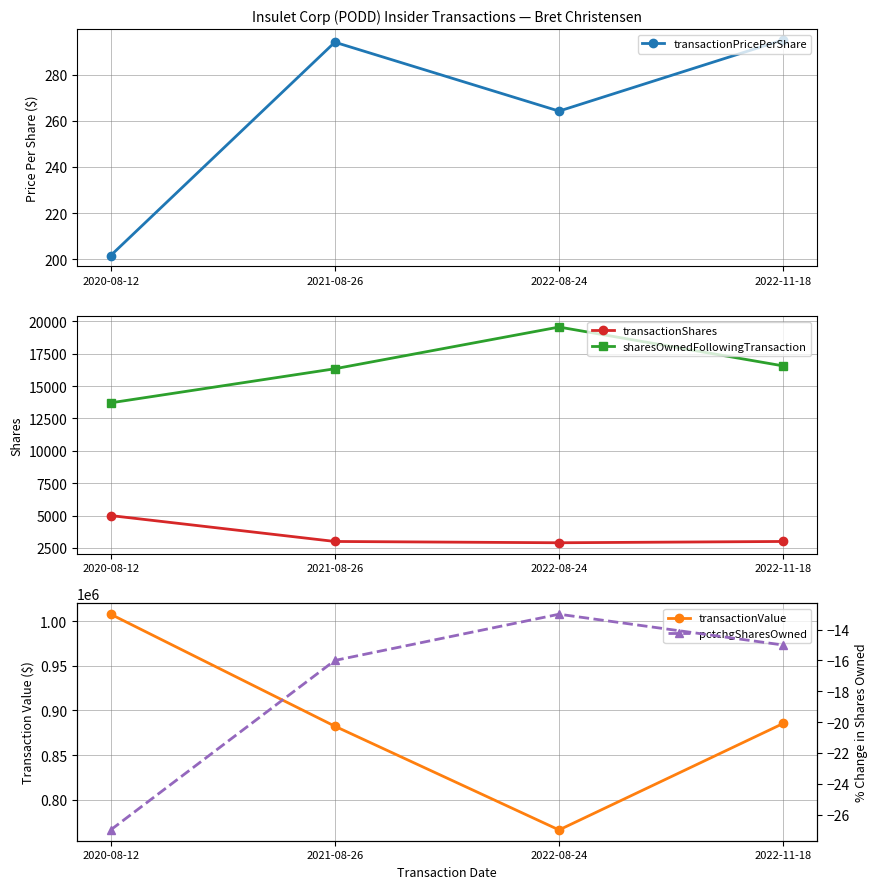

Where does the transactionValue series first go above 885450?

2020-08-12